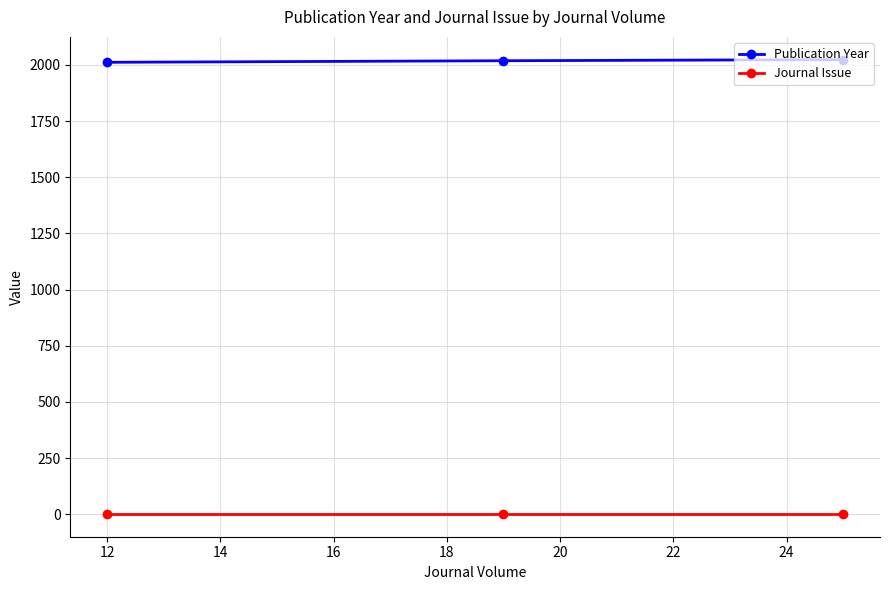

What are all the series names shown in the legend?

Publication Year, Journal Issue